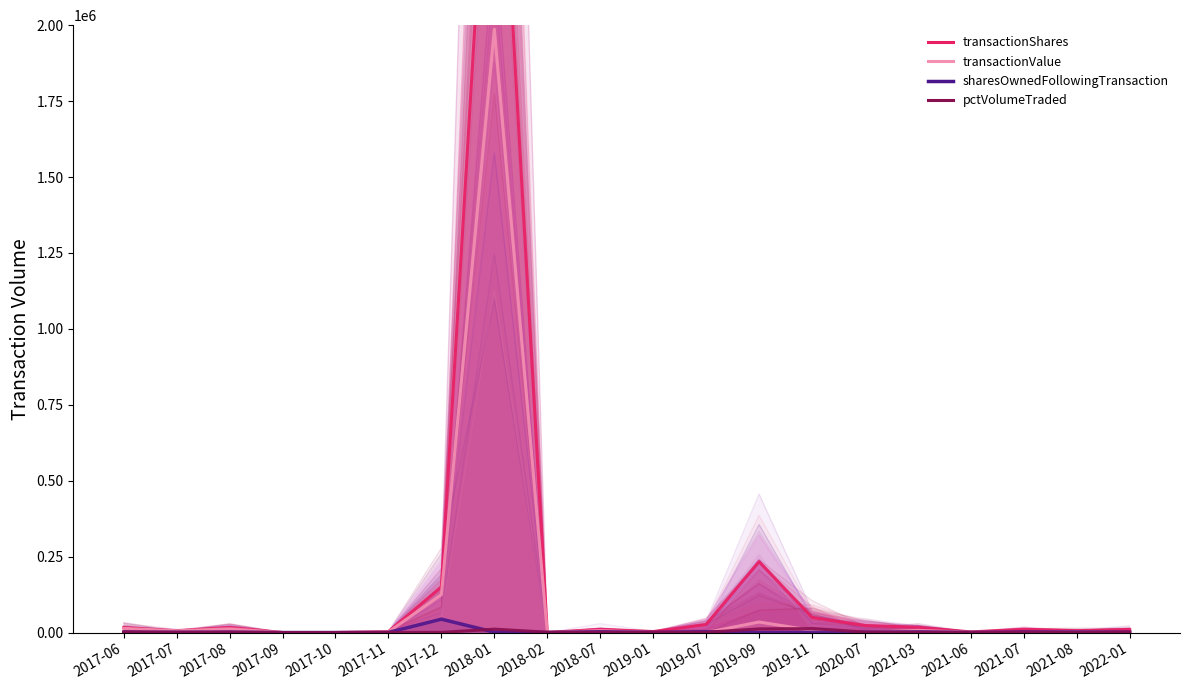

How many times do sharesOwnedFollowingTransaction and pctVolumeTraded cross each other?

10